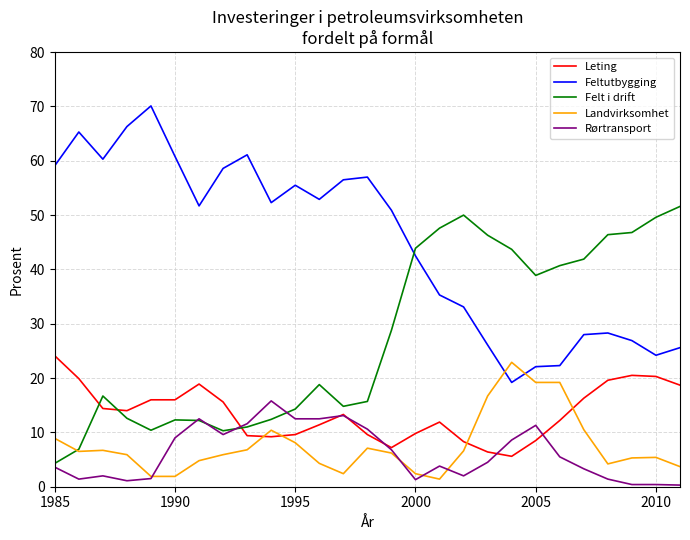

Which series has the largest total across all categories?

Feltutbygging